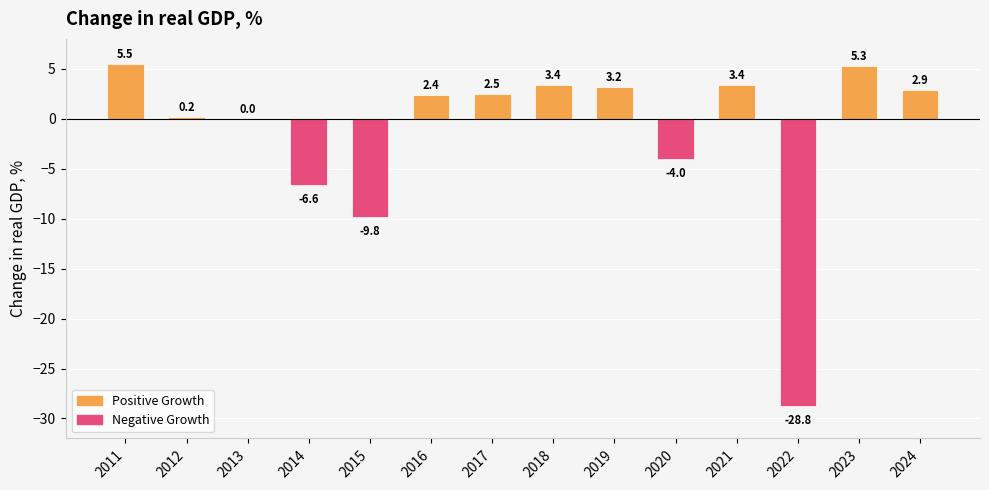

Read the value at 2019.

3.2